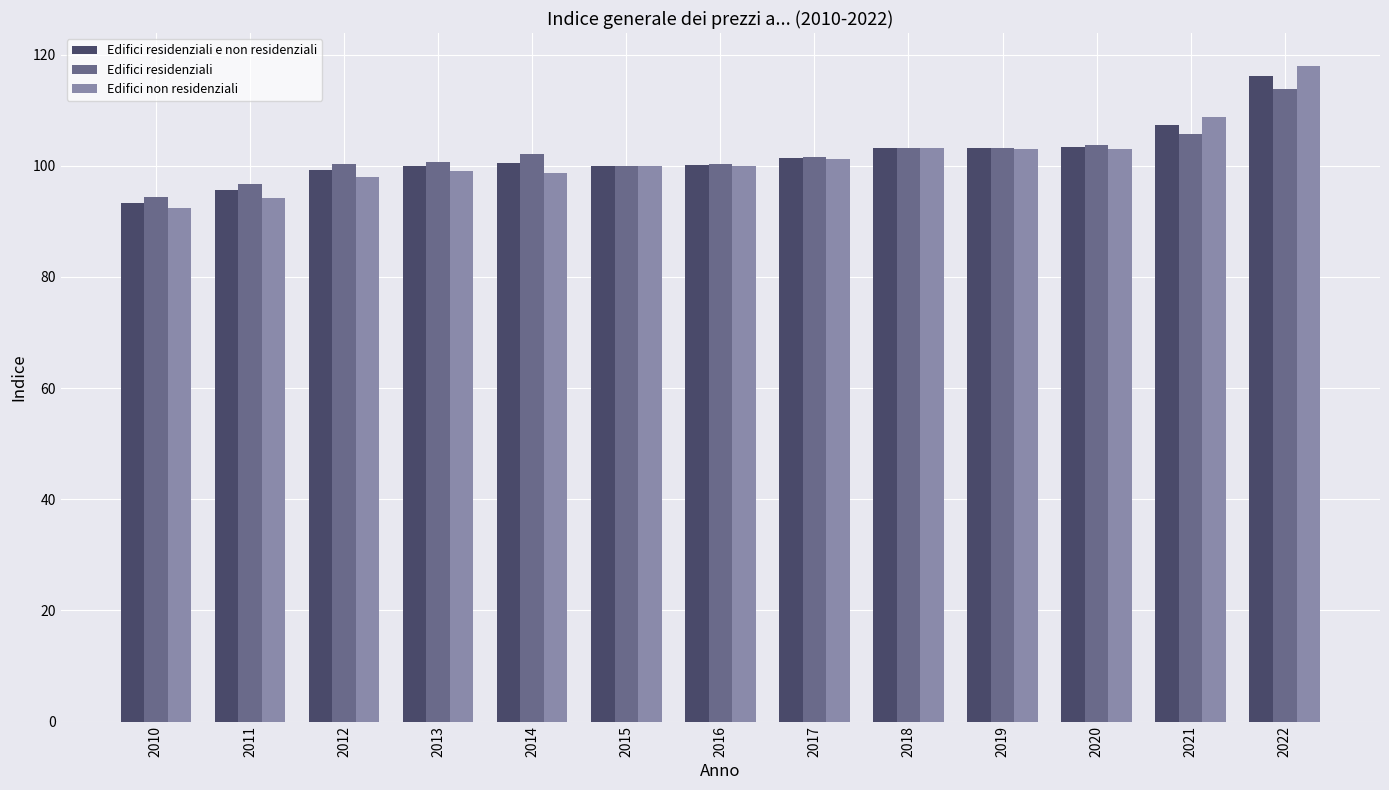

What is the average value of the Edifici residenziali e non residenziali series?

101.8